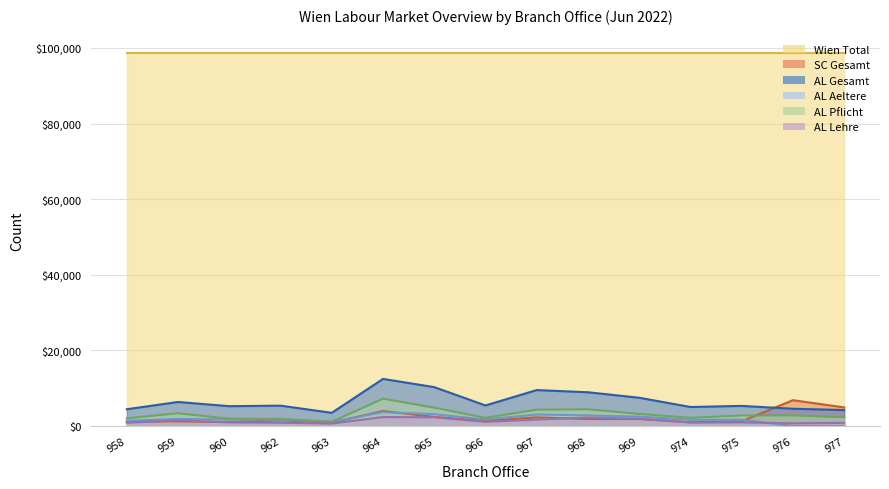

Where is AL Gesamt nearest to the value 8002?

969